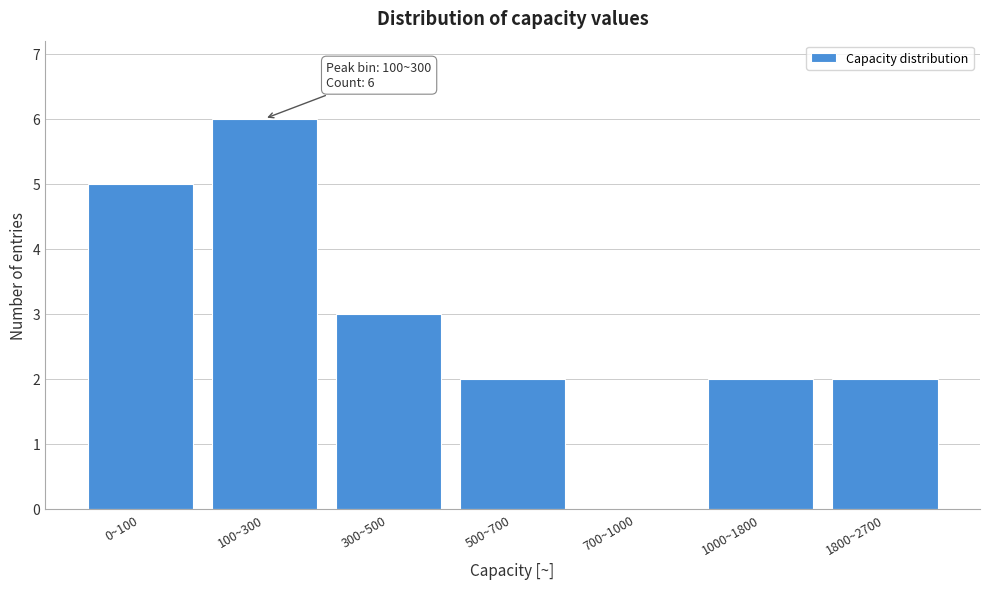

Reading left to right, list all the values displayed in this chart.

0~100=5	100~300=6	300~500=3	500~700=2	700~1000=0	1000~1800=2	1800~2700=2